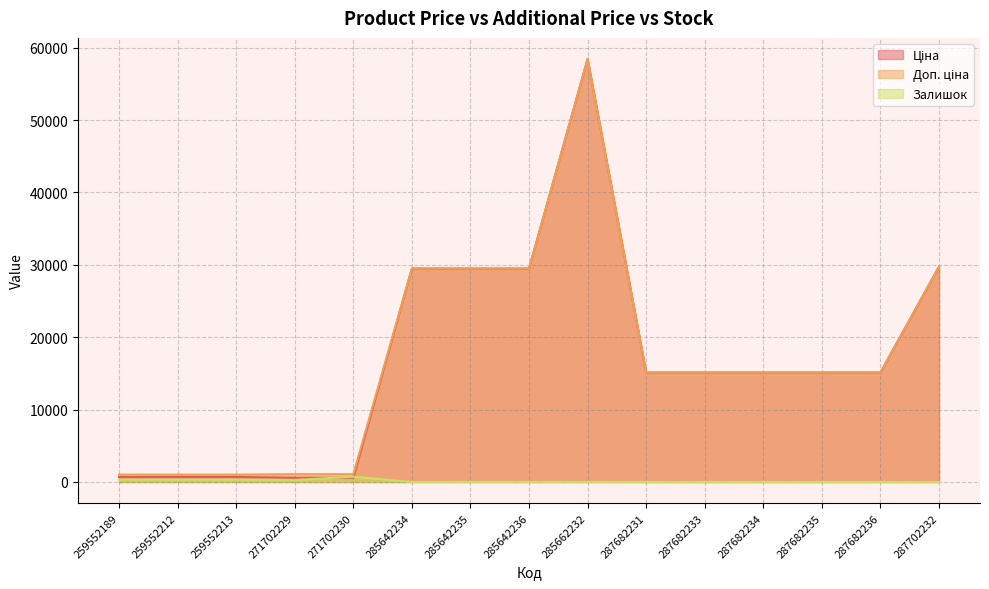

How many series are shown in this chart?

3